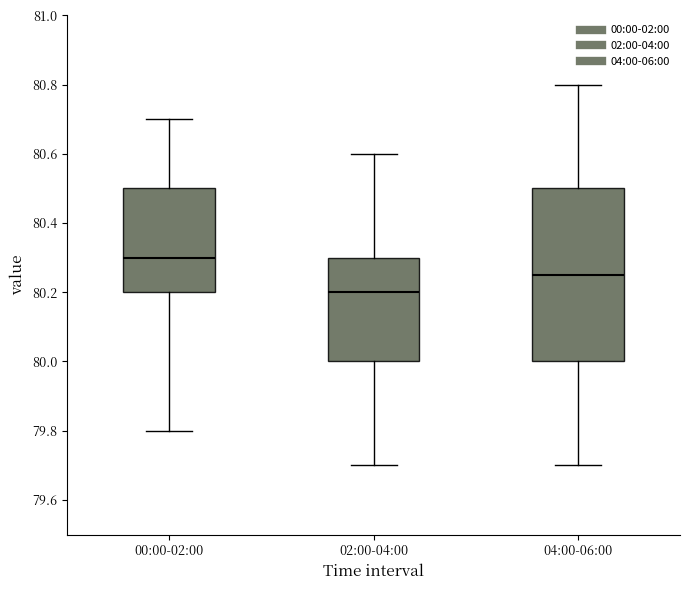

Where is the upper edge of the box for 02:00-04:00 on the y-axis? The values are not printed on the chart, so give them approximately, as read against the axis.

80.30